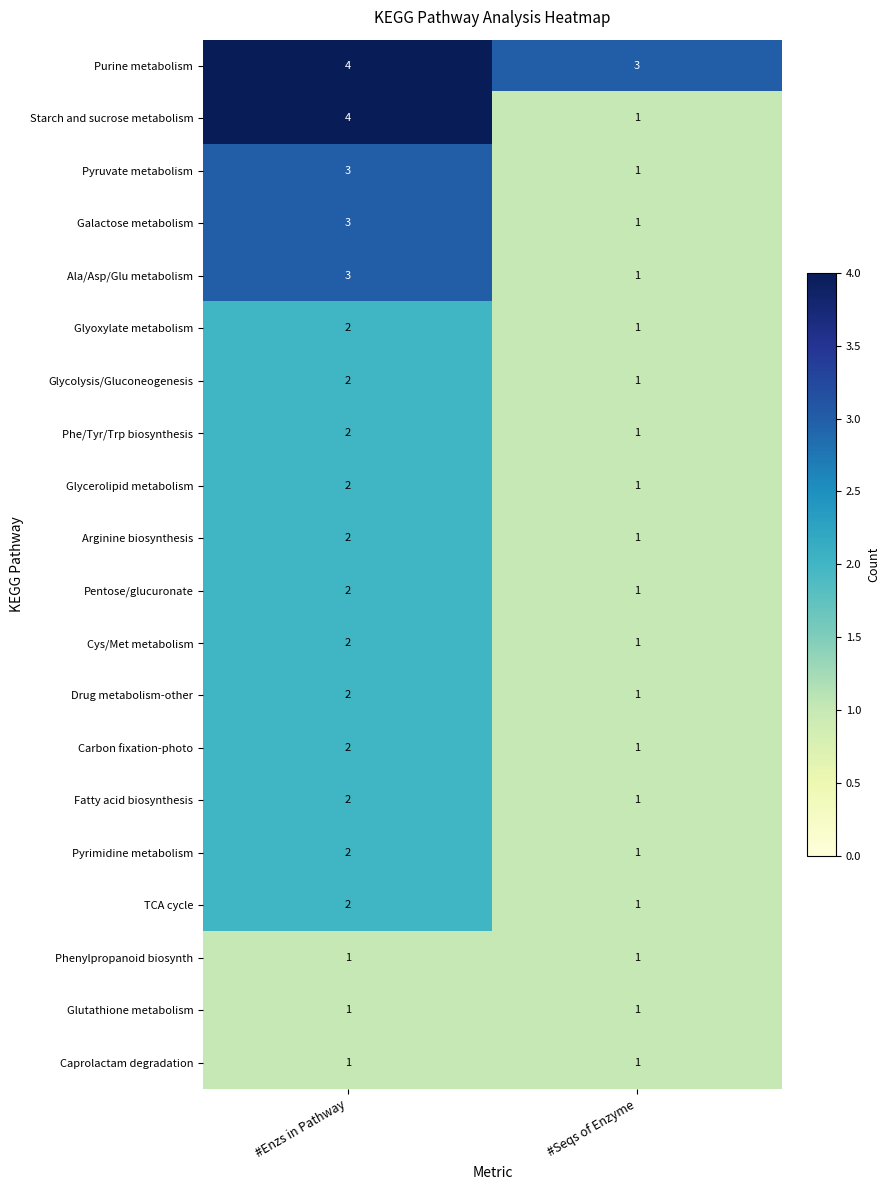

At which category is the sum across all series the highest?

#Enzs in Pathway